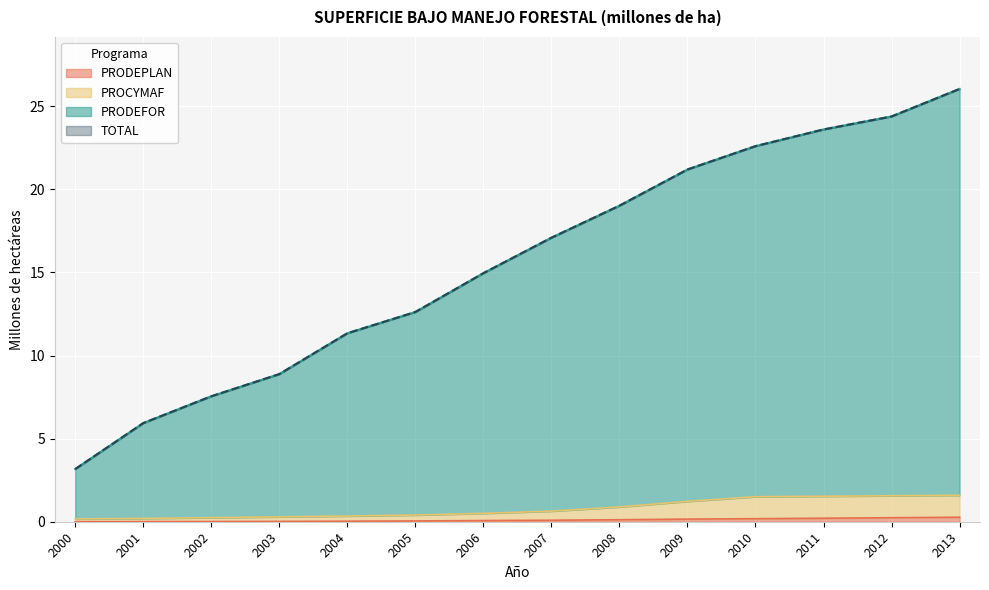

Which has a higher value, 2004 or 2007?

2007